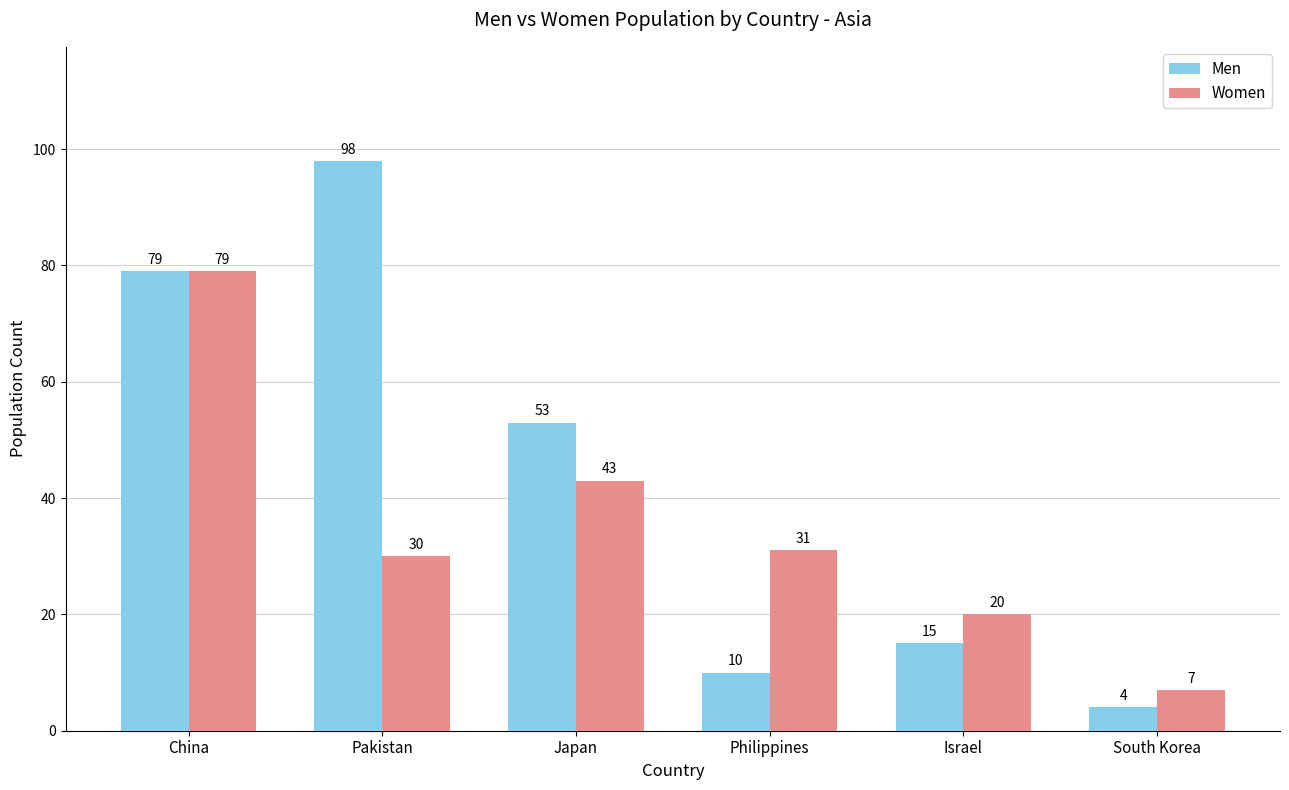

Where is Women nearest to the value 43?

Japan